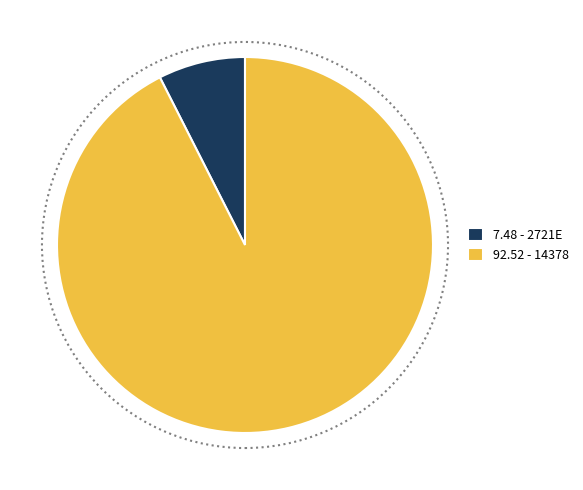

The 7.48 - 2721E slice represents 1% of the pie. True or false?

False